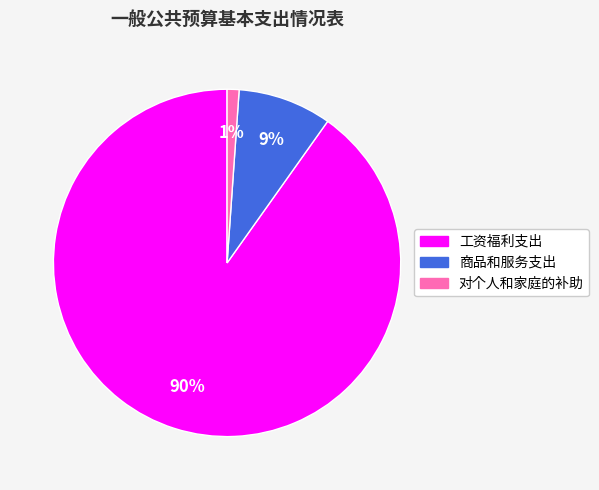

Which has a higher value, 对个人和家庭的补助 or 工资福利支出?

工资福利支出